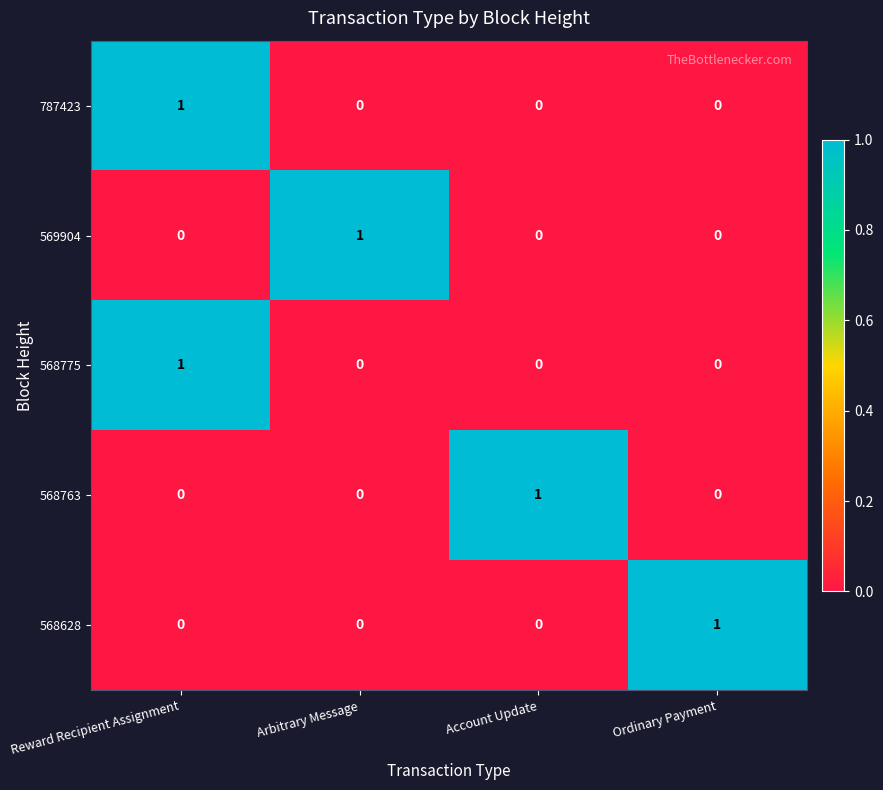

How many 569904 values are between 0 and 1?

4